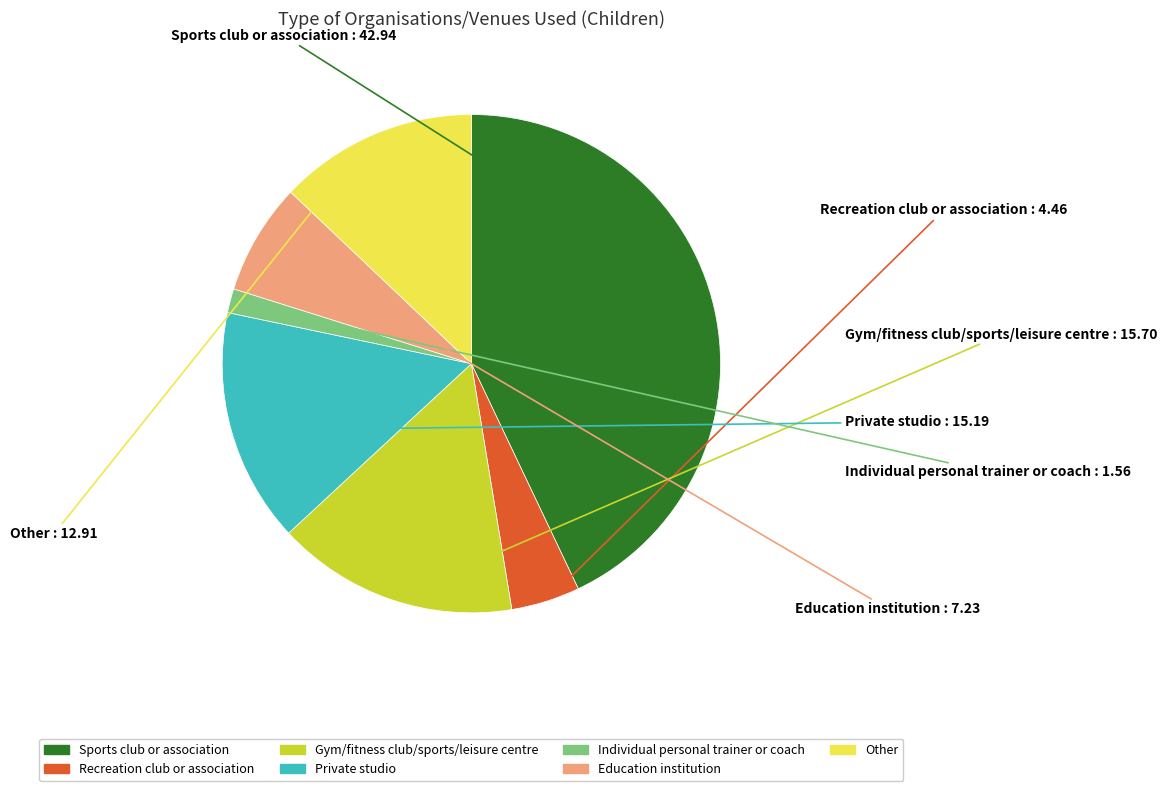

Combined, do Recreation club or association and Gym/fitness club/sports/leisure centre account for over 50%?

No